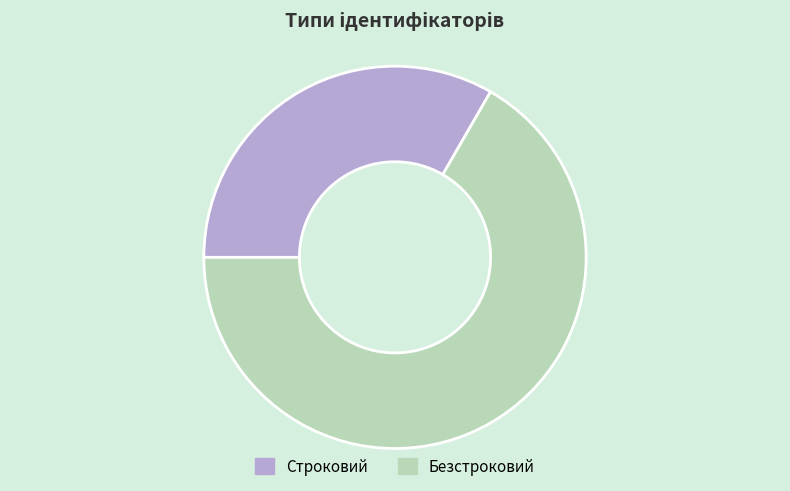

What is the smallest slice in the pie chart?

Строковий